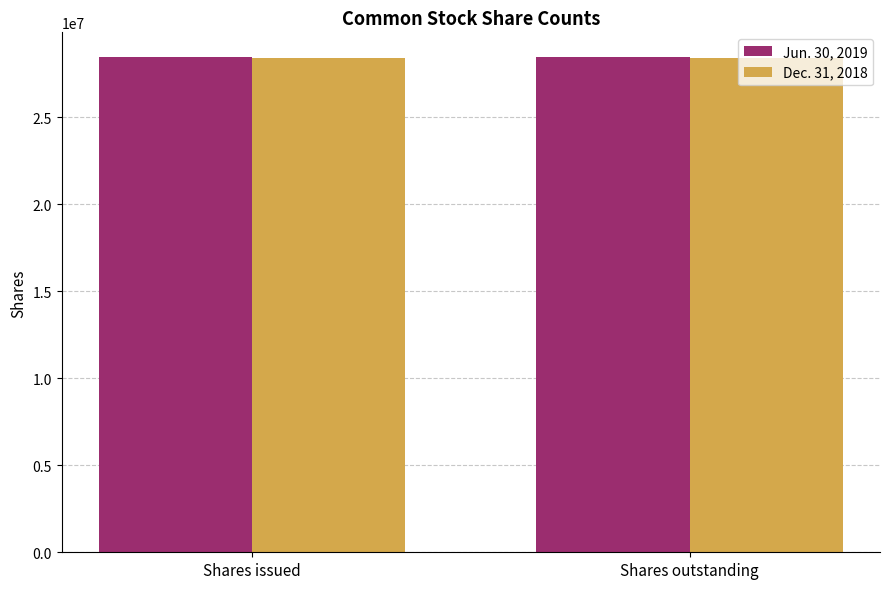

Is it true that Dec. 31, 2018 equals 44964219 at Shares issued?

False